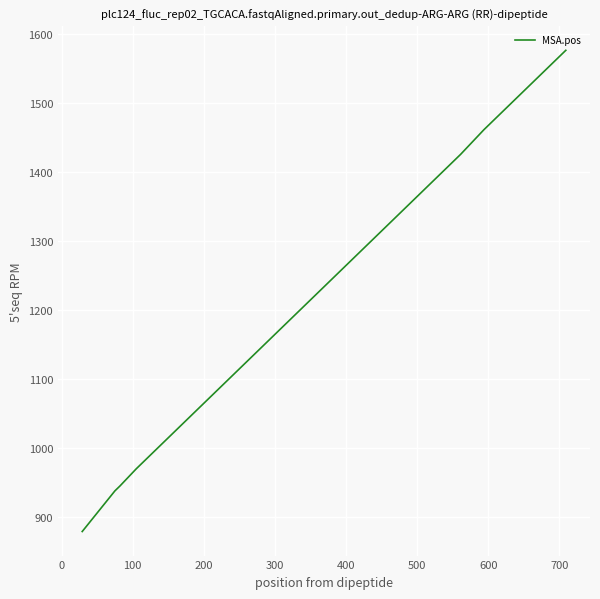

What is the greatest value displayed?

1577